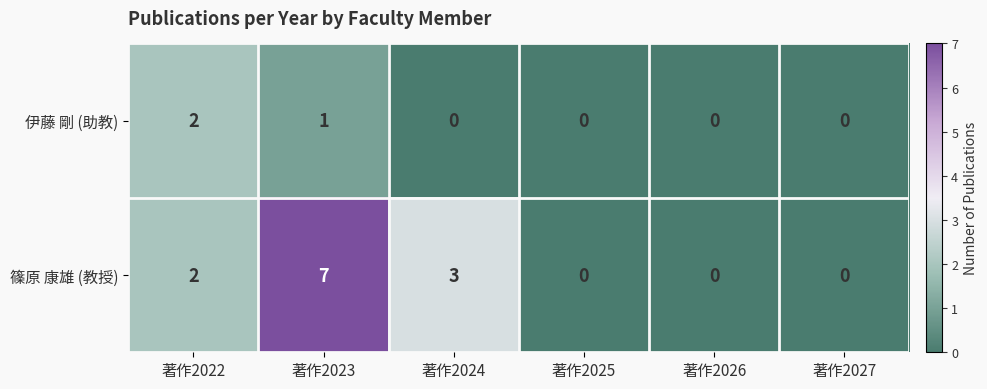

Where is 篠原 康雄 (教授) nearest to the value 3?

著作2024